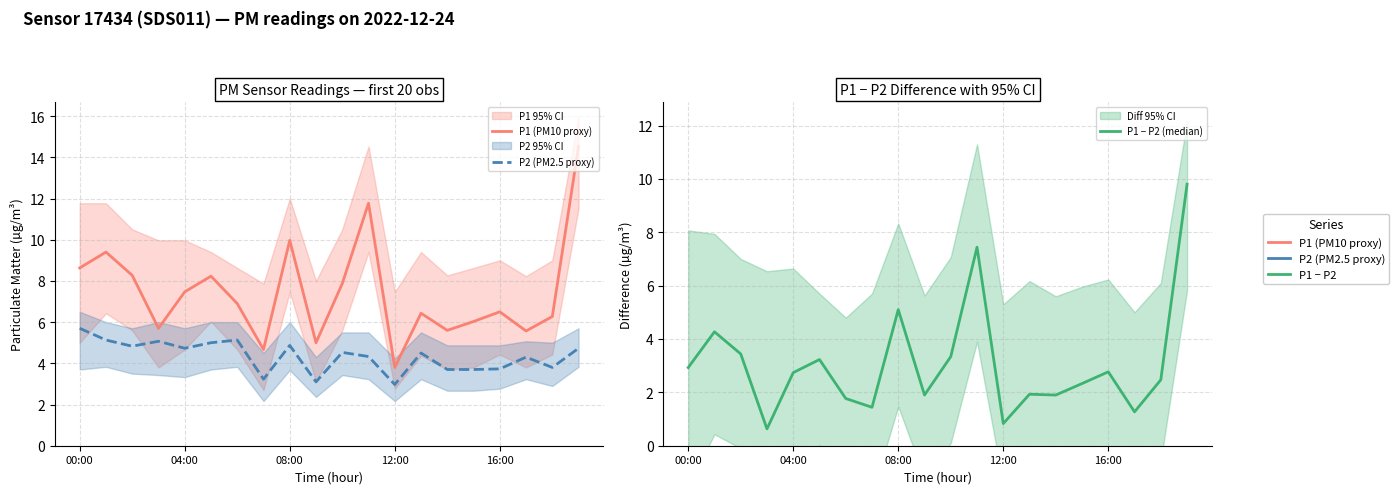

True or false: P1 (PM10 proxy) and P1 − P2 (median) cross at least once.

False